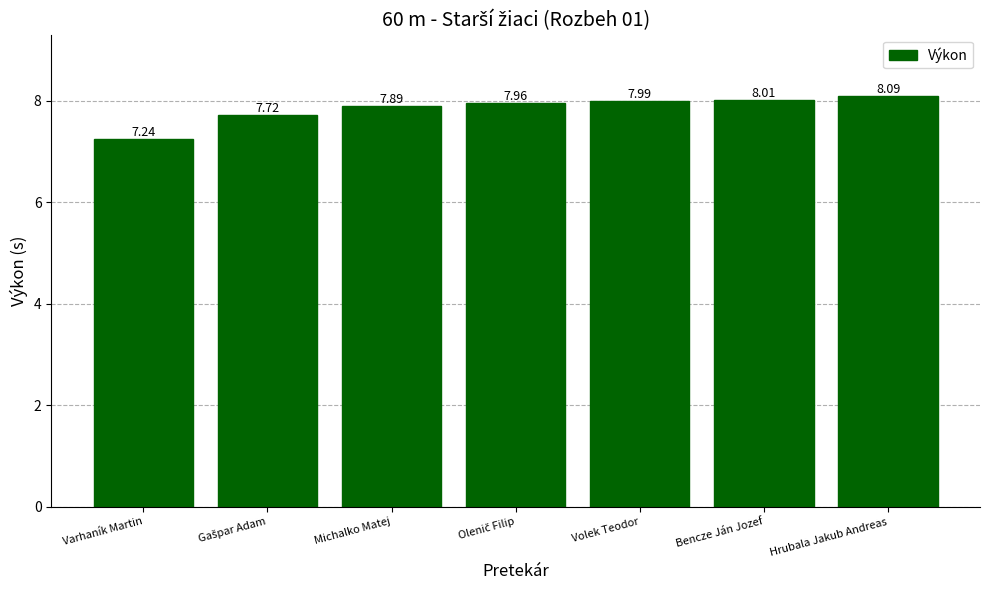

What is the sum of the values at Bencze Ján Jozef and Michalko Matej?

15.9